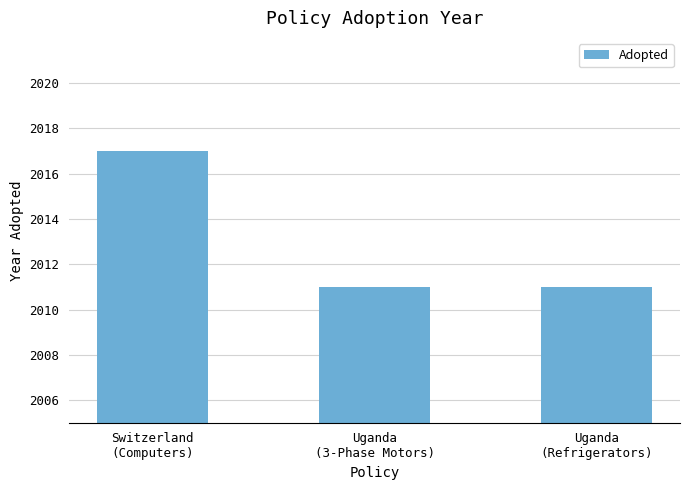

True or false: the data shows 925 at Uganda
(3-Phase Motors).

False